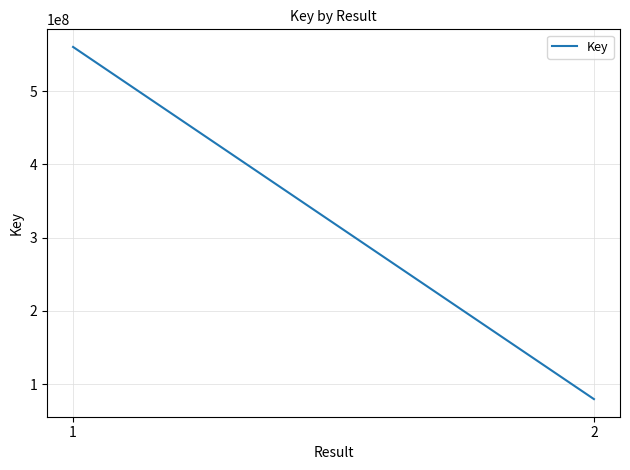

How many distinct data groups are displayed?

1